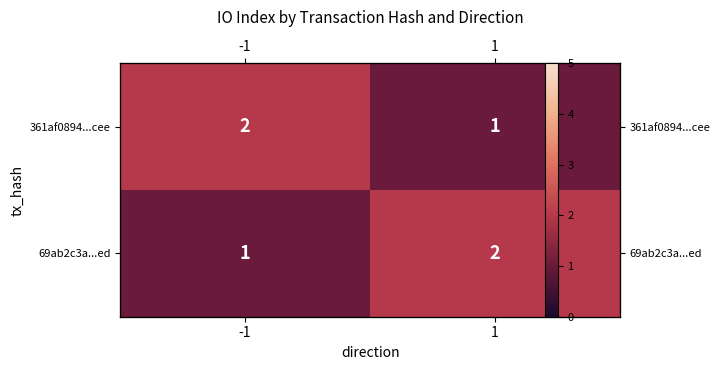

How many values in the 69ab2c3a...ed series are below 2?

1